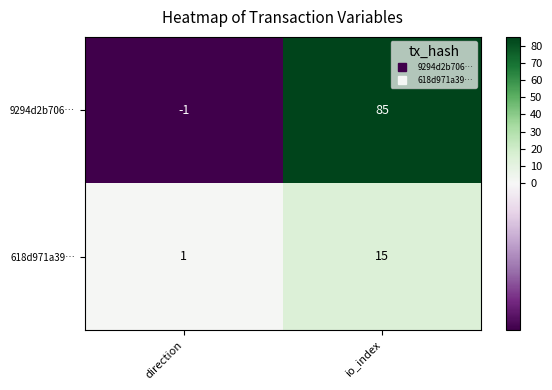

At which category is the sum across all series the highest?

io_index